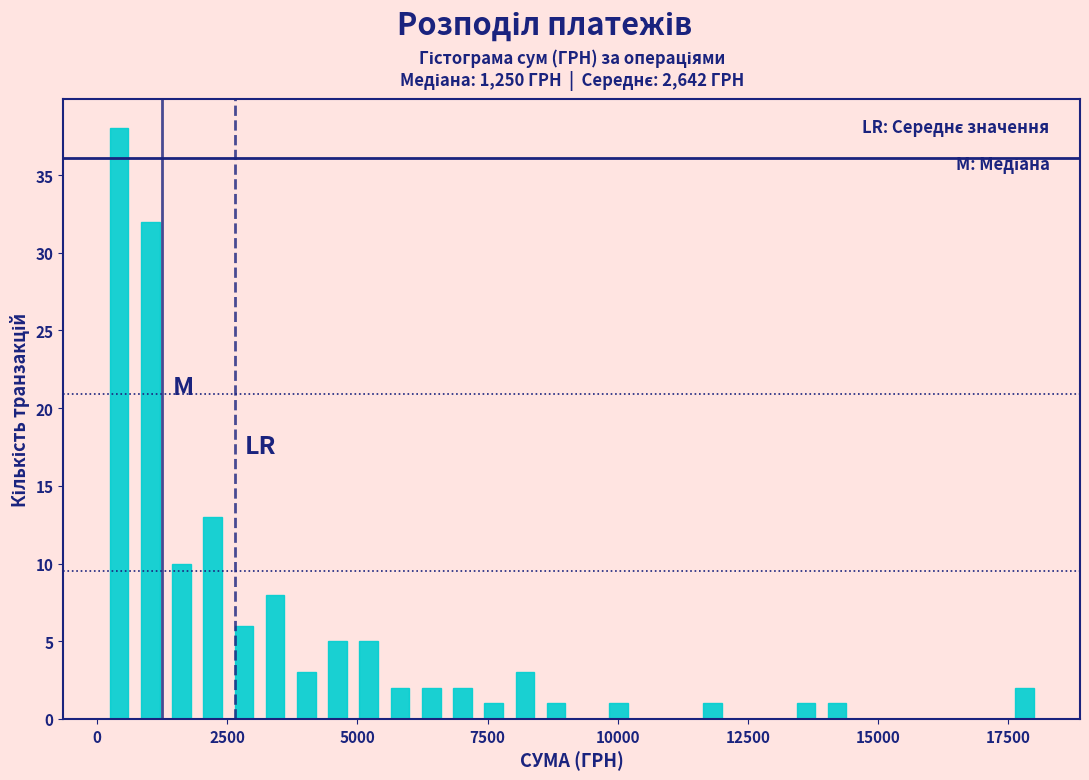

Around what value on the x-axis is the tallest bar? Give the approximate position of its centre, as read against the axis.

500